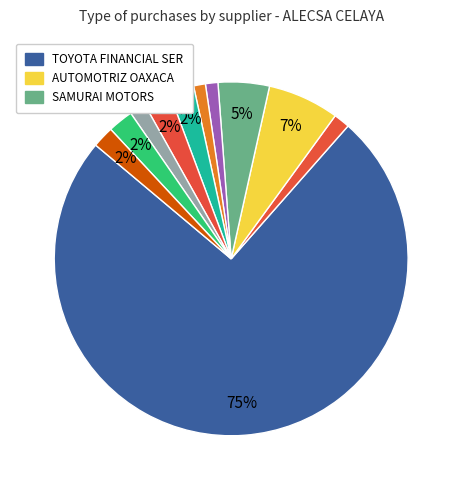

How many segments does this pie chart have?

11